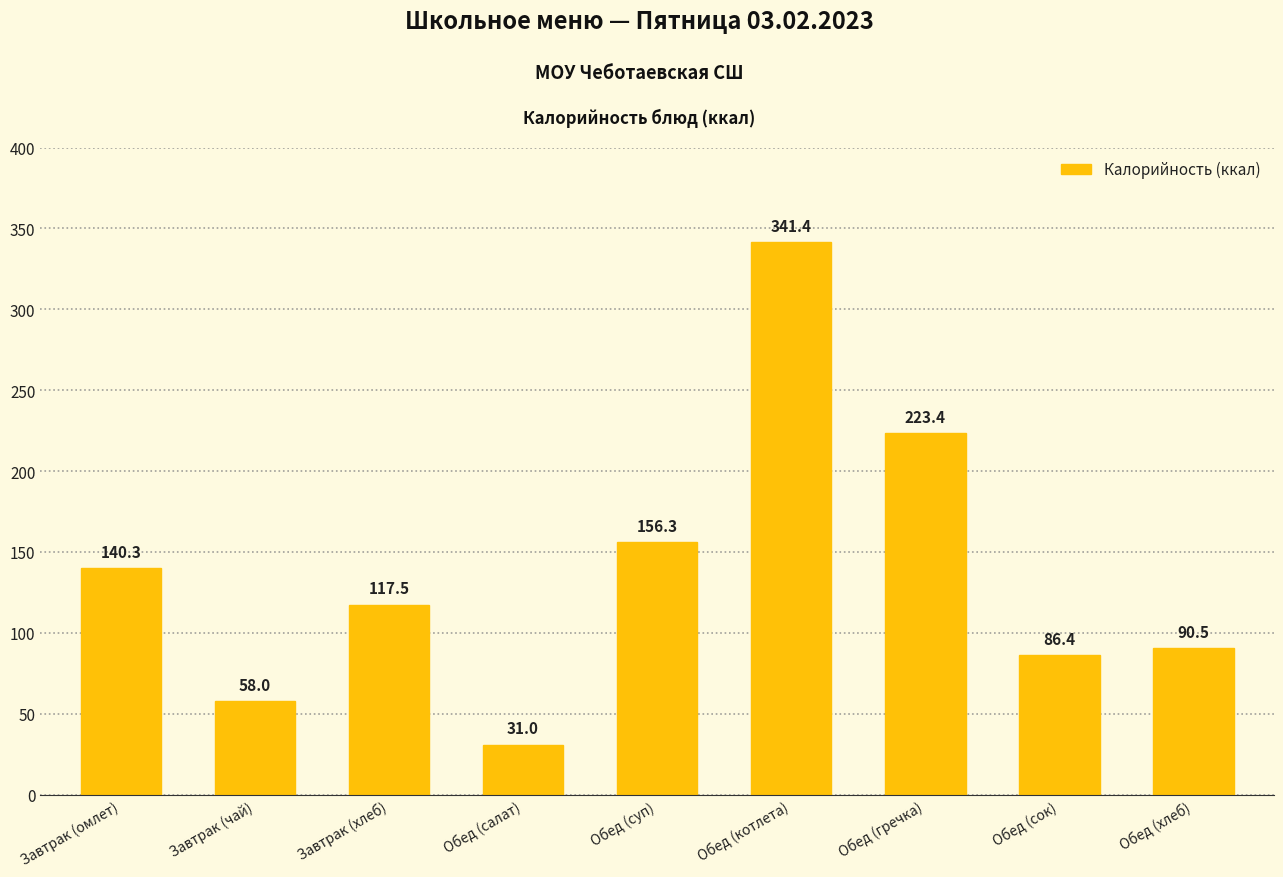

True or false: the data shows 130.4 at Обед (хлеб).

False